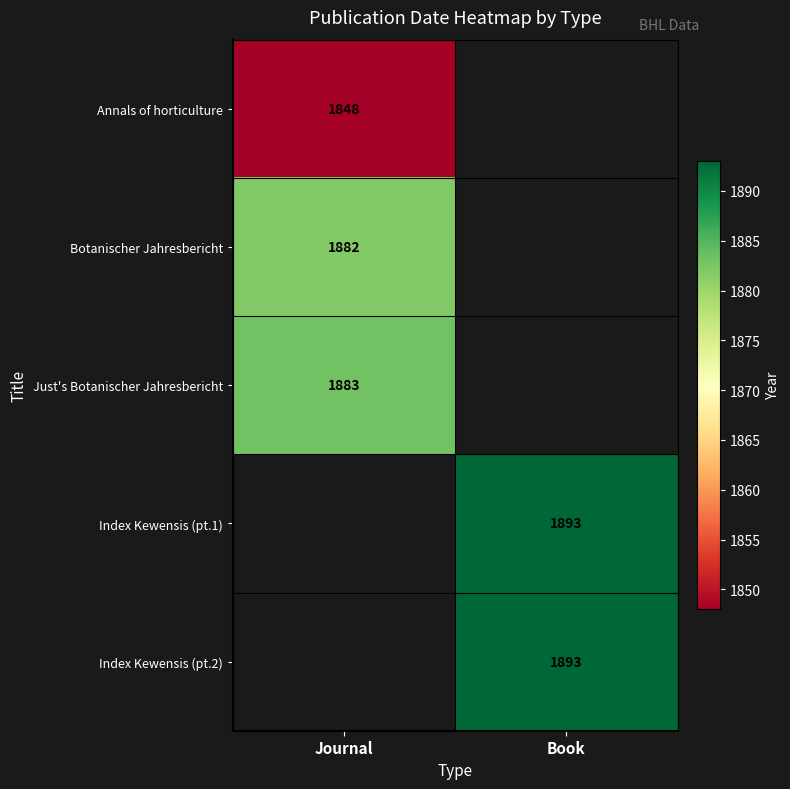

Is it true that Annals of horticulture equals 3251 at Journal?

False